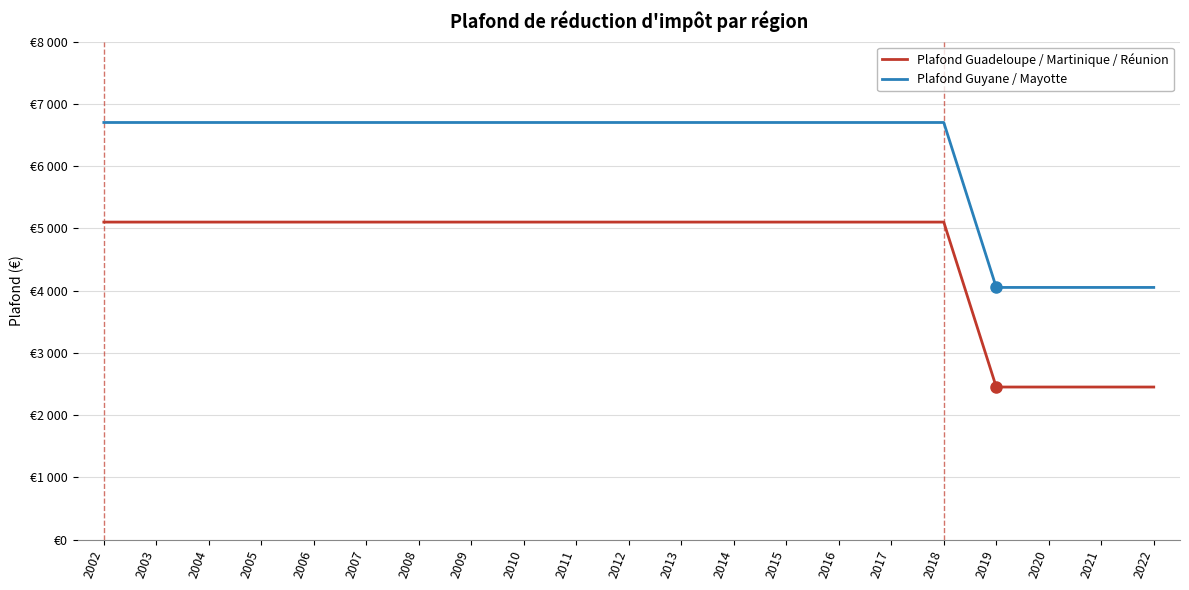

What are all the series names shown in the legend?

Plafond Guadeloupe / Martinique / Réunion, Plafond Guyane / Mayotte